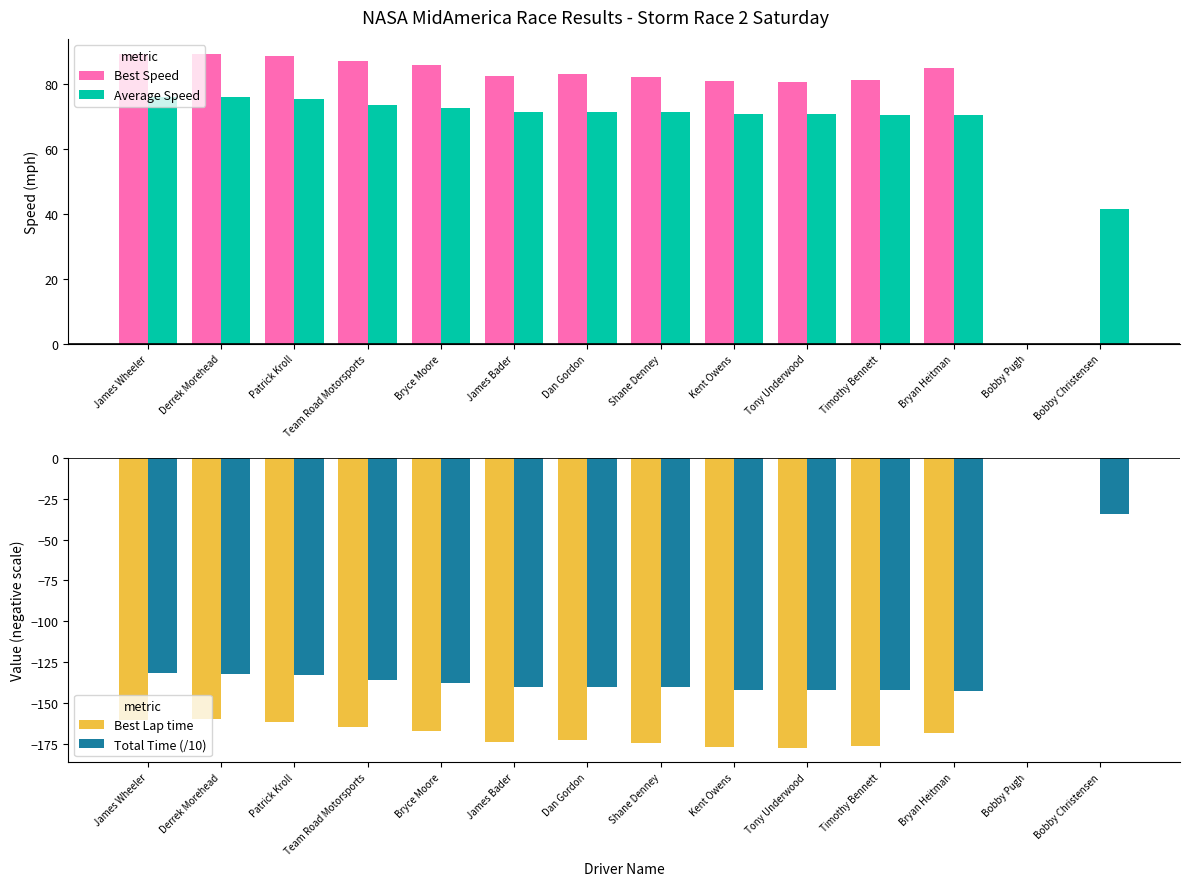

Reading right to left, what are all the values shown in this chart?

Best Speed: Bobby Christensen=0.0	Bobby Pugh=0.0	Bryan Heitman=84.9	Timothy Bennett=81.2	Tony Underwood=80.6	Kent Owens=80.8	Shane Denney=82.0	Dan Gordon=83.0	James Bader=82.4	Bryce Moore=85.7	Team Road Motorsports=87.0	Patrick Kroll=88.6	Derrek Morehead=89.4	James Wheeler=89.1
Average Speed: Bobby Christensen=41.6	Bobby Pugh=0.0	Bryan Heitman=70.3	Timothy Bennett=70.4	Tony Underwood=70.6	Kent Owens=70.6	Shane Denney=71.4	Dan Gordon=71.4	James Bader=71.5	Bryce Moore=72.6	Team Road Motorsports=73.6	Patrick Kroll=75.2	Derrek Morehead=75.9	James Wheeler=76.1
Best Lap time: Bobby Christensen=0.0	Bobby Pugh=0.0	Bryan Heitman=-168.3	Timothy Bennett=-176.0	Tony Underwood=-177.3	Kent Owens=-177.0	Shane Denney=-174.2	Dan Gordon=-172.2	James Bader=-173.5	Bryce Moore=-166.8	Team Road Motorsports=-164.3	Patrick Kroll=-161.4	Derrek Morehead=-159.9	James Wheeler=-160.4
Total Time (/10): Bobby Christensen=-34.4	Bobby Pugh=0.0	Bryan Heitman=-142.3	Timothy Bennett=-142.0	Tony Underwood=-141.7	Kent Owens=-141.7	Shane Denney=-140.2	Dan Gordon=-140.1	James Bader=-140.0	Bryce Moore=-137.8	Team Road Motorsports=-136.0	Patrick Kroll=-133.0	Derrek Morehead=-131.9	James Wheeler=-131.5